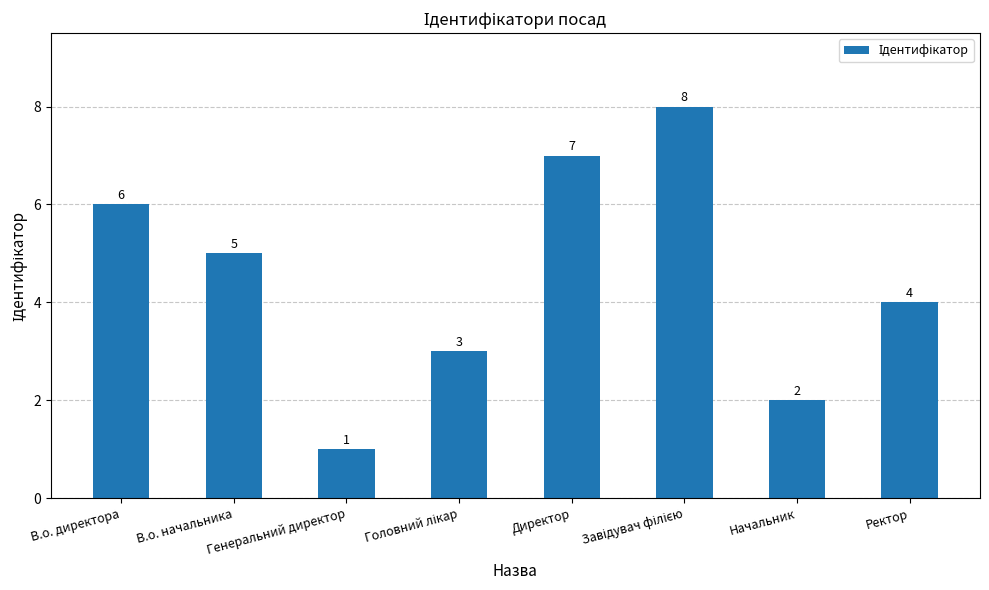

What is the change in value from Генеральний директор to Директор?

+6